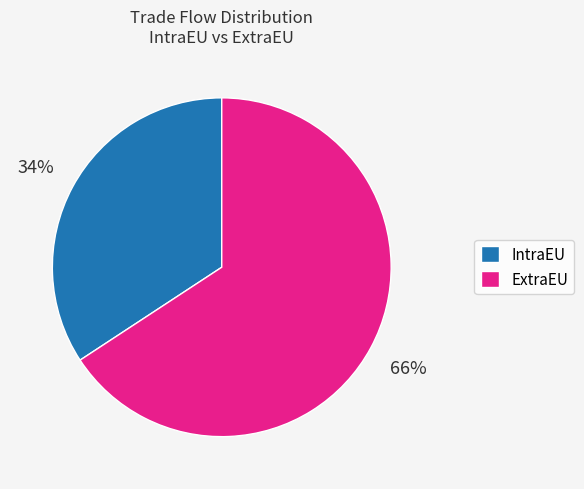

Rank the categories by value from lowest to highest.

IntraEU, ExtraEU